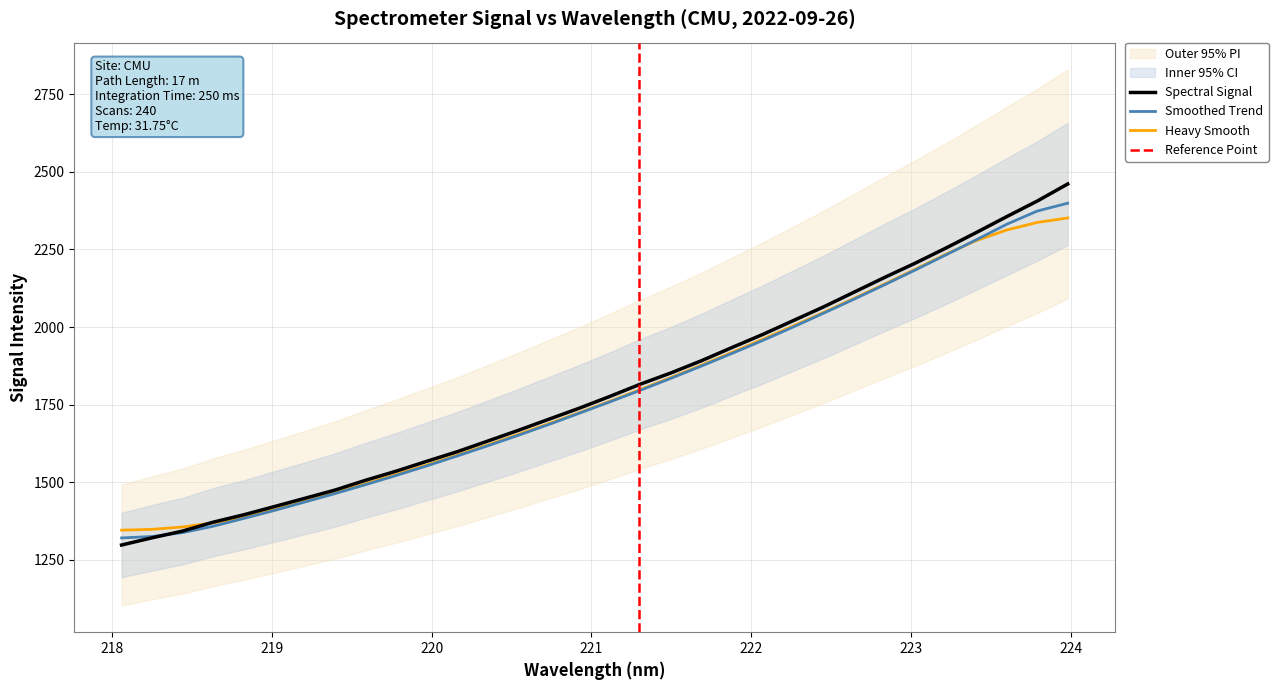

What is the difference between the second highest and minimum values?

1108.4